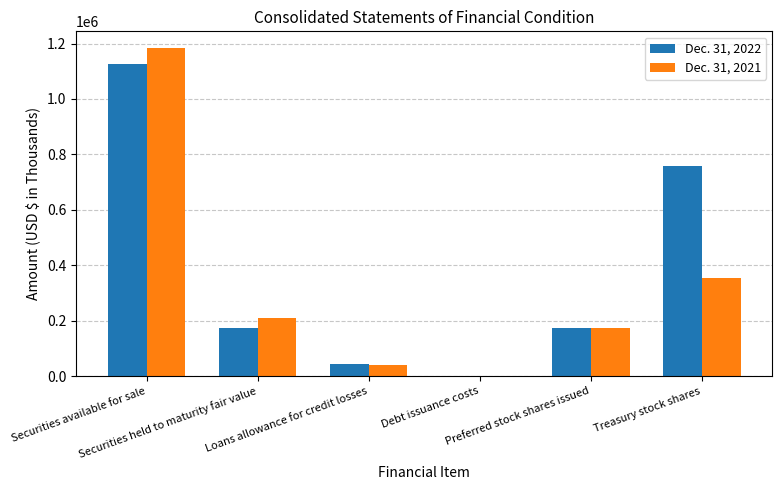

Which series has the largest total across all categories?

Dec. 31, 2022